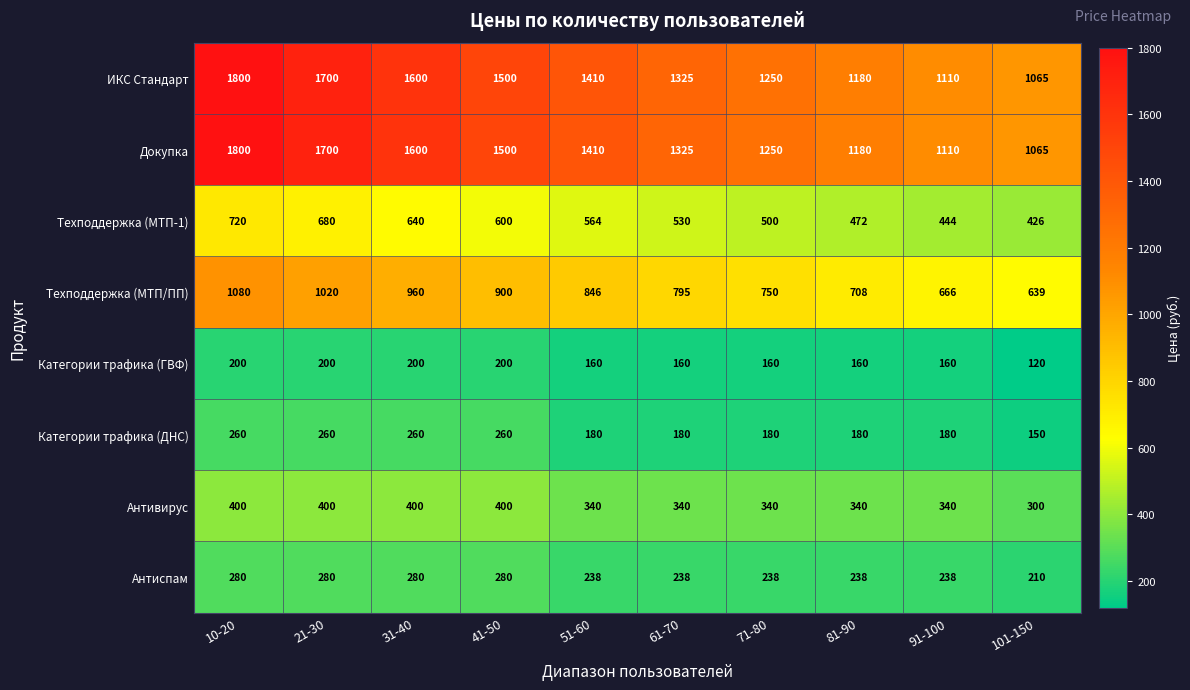

What is the difference between the highest and lowest values at 71-80?

1090